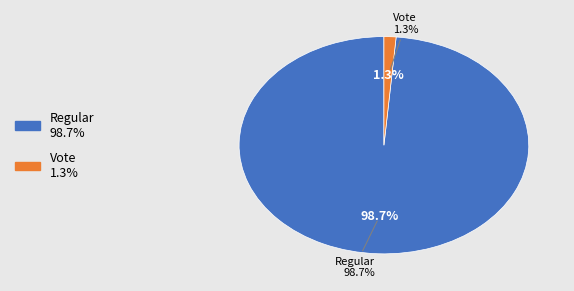

Which category has the biggest portion of the pie?

Regular